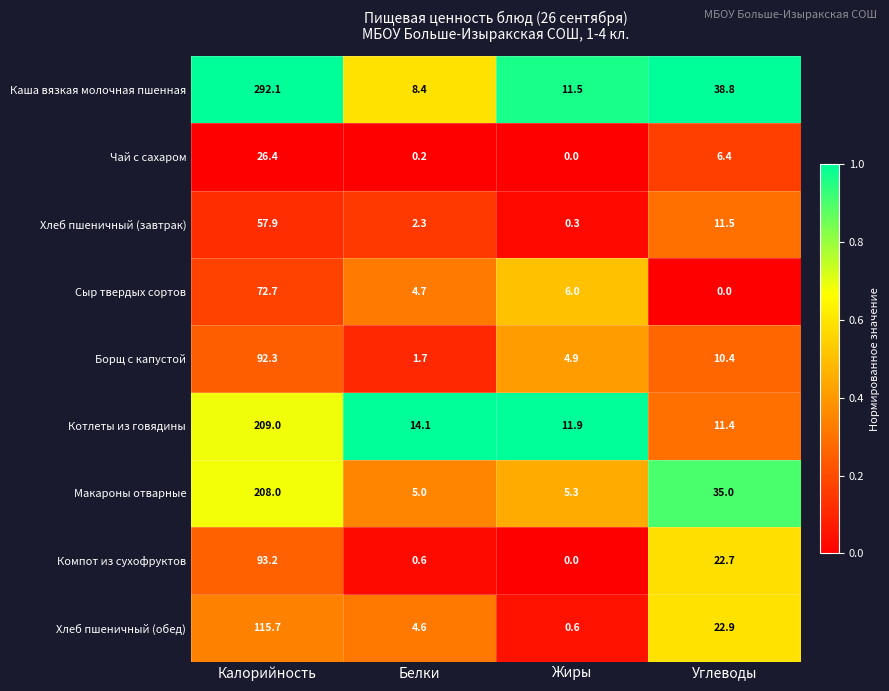

What is the average value of the Котлеты из говядины series?

61.6